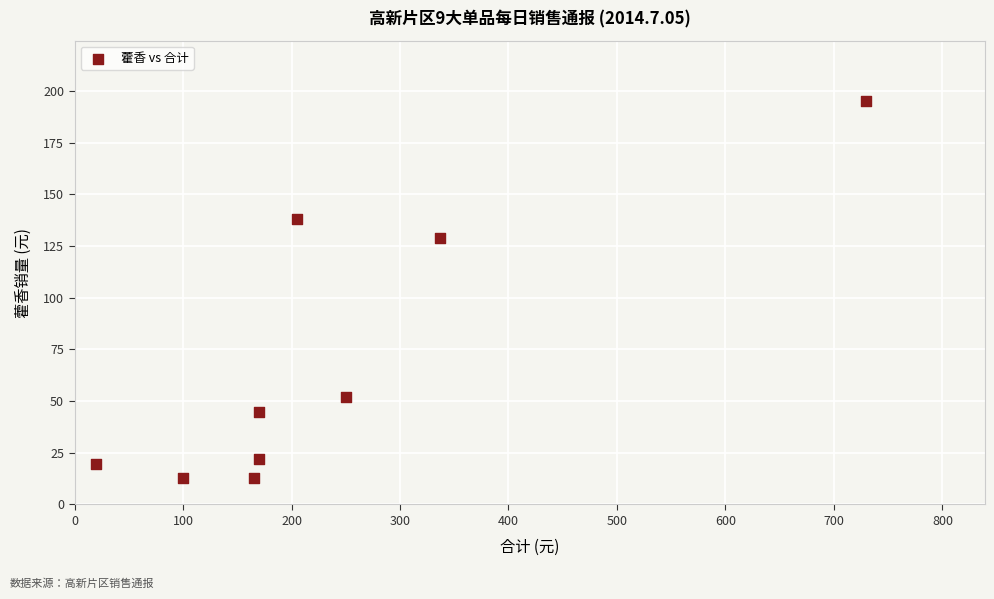

What is the range of Y values (max minus min)?

182.0